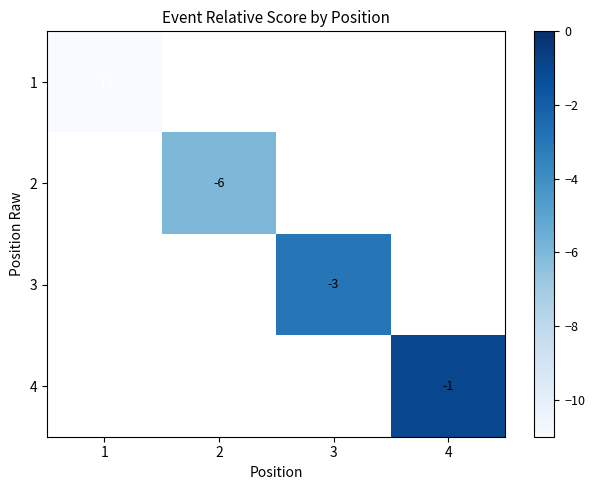

True or false: 3 has a value of -3 at 3.

True